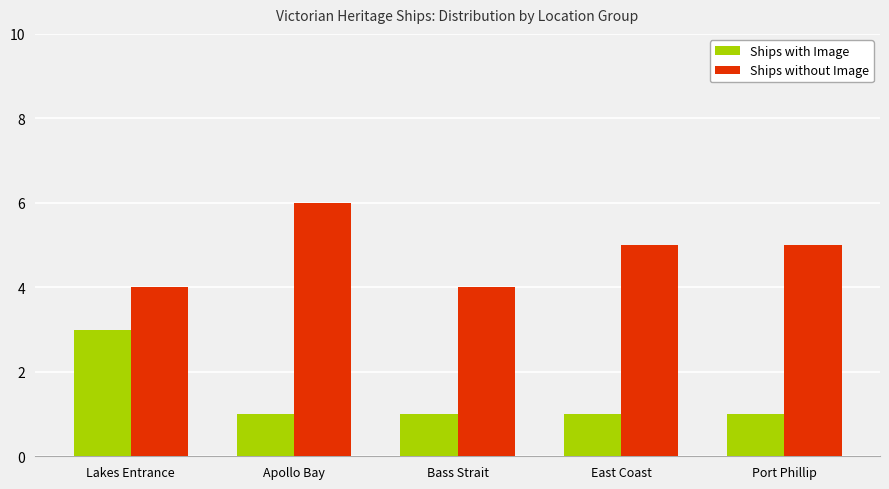

Rank the series by their average value, from lowest to highest.

Ships with Image, Ships without Image